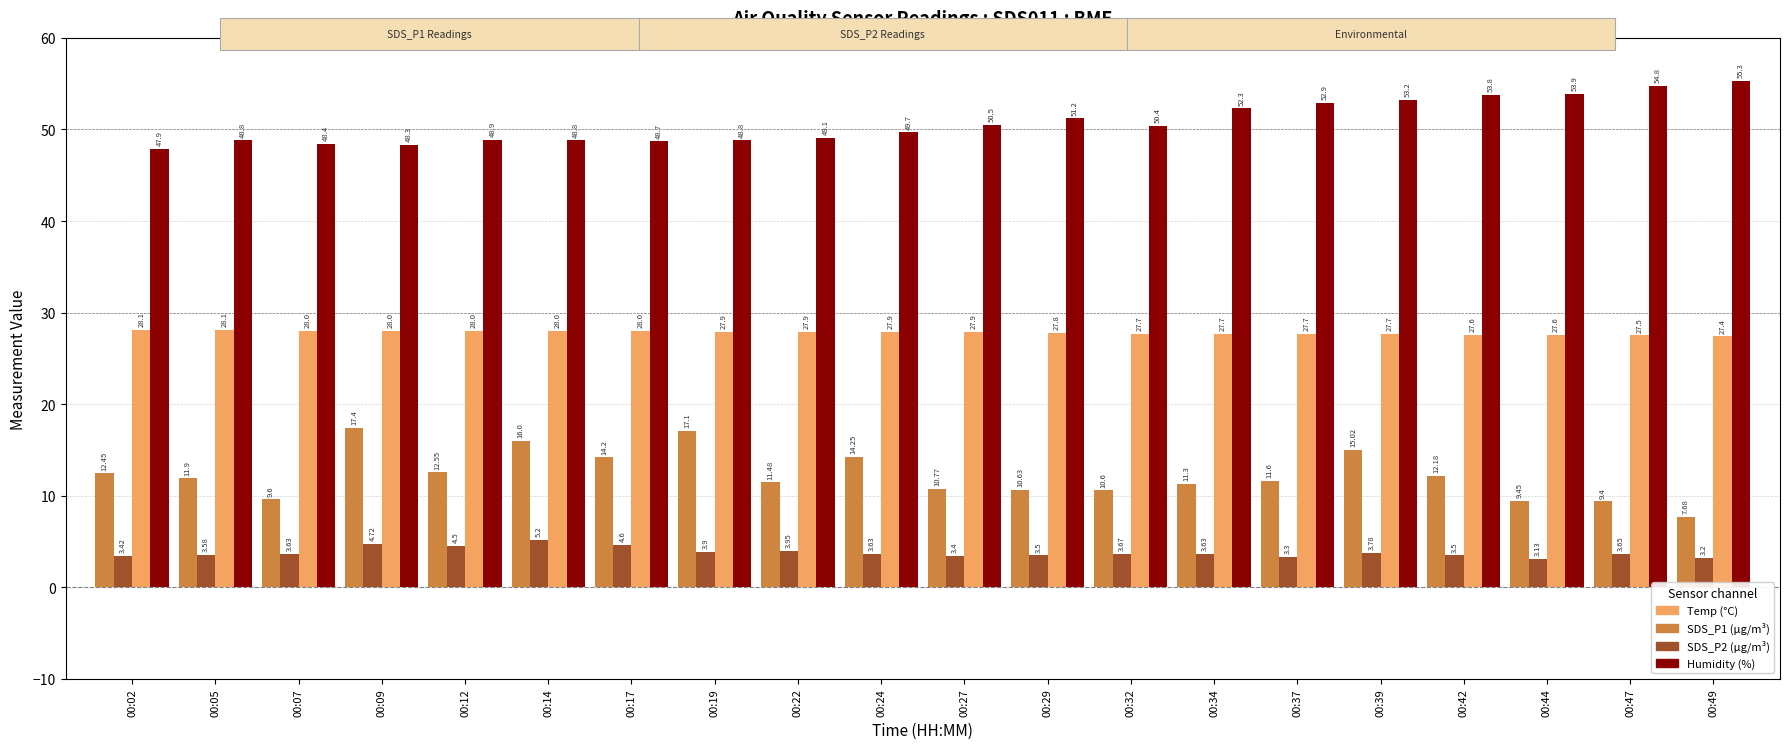

How many distinct data groups are displayed?

4